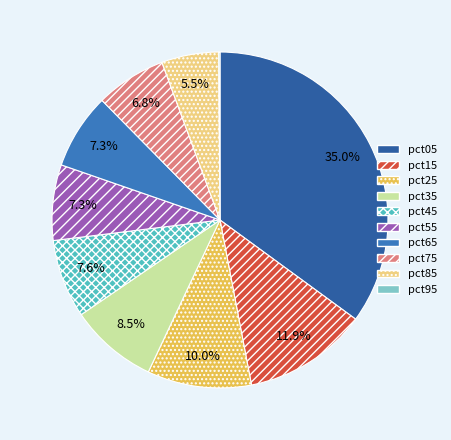

Is it true that pct45 is 2% of the pie?

False